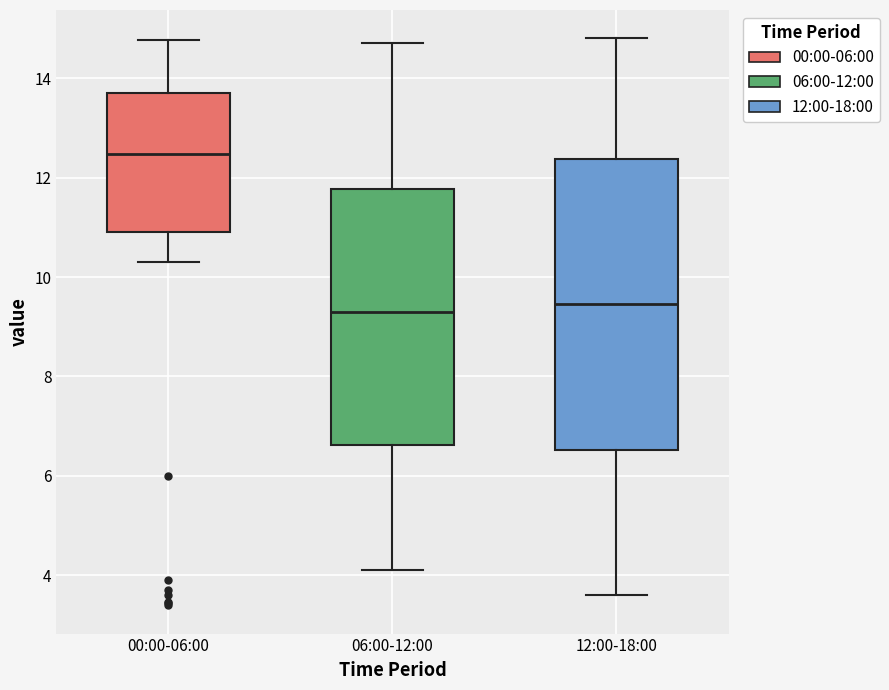

Reading left to right, read every box against the y-axis: the position of its median line, the range the box covers, and the ends of its whiskers. The values are not printed on the chart, so give them approximately, as read against the axis.

00:00-06:00: median 12.4, box 11.0 to 13.6, whiskers 10.4 to 14.8
06:00-12:00: median 9.4, box 6.6 to 11.8, whiskers 4.2 to 14.8
12:00-18:00: median 9.4, box 6.6 to 12.4, whiskers 3.6 to 14.8